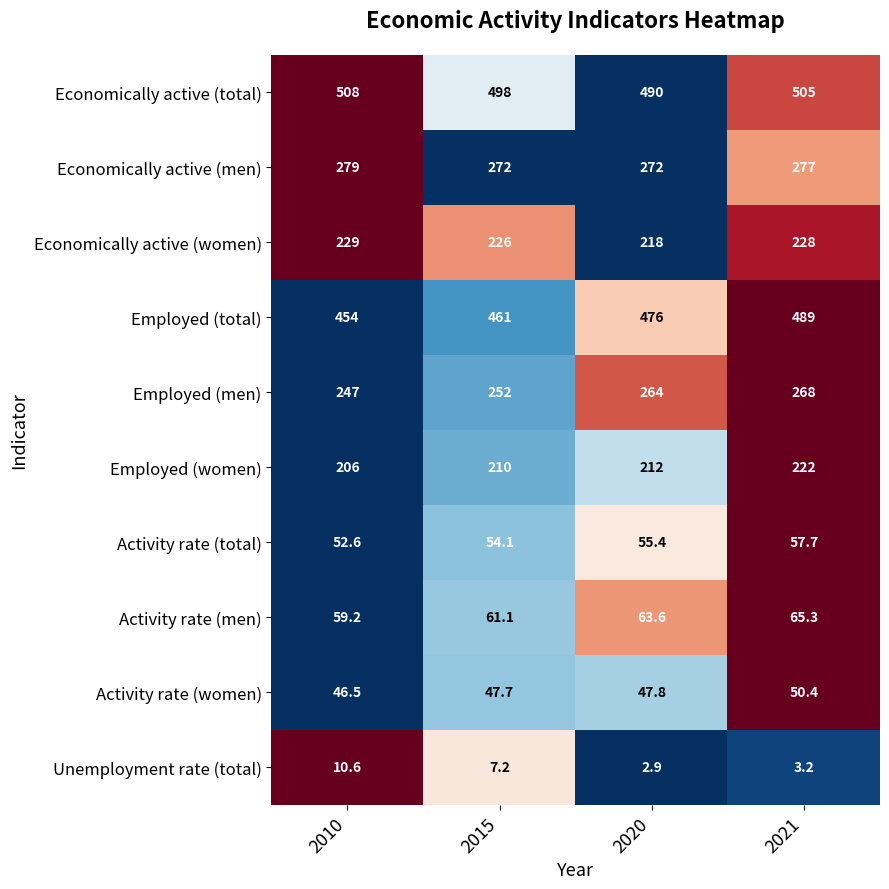

At 2010, list the series in order from largest to smallest.

Economically active (total), Employed (total), Economically active (men), Employed (men), Economically active (women), Employed (women), Activity rate (men), Activity rate (total), Activity rate (women), Unemployment rate (total)